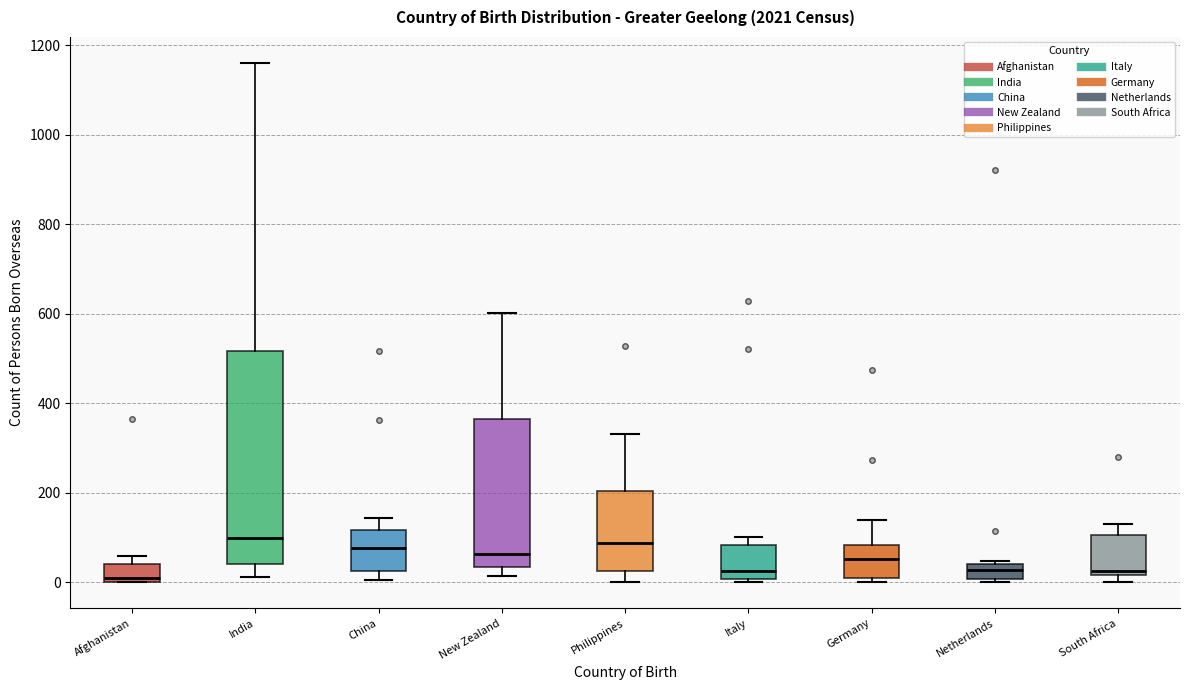

Comparing the boxes themselves (not the whiskers), which one is the tallest?

India